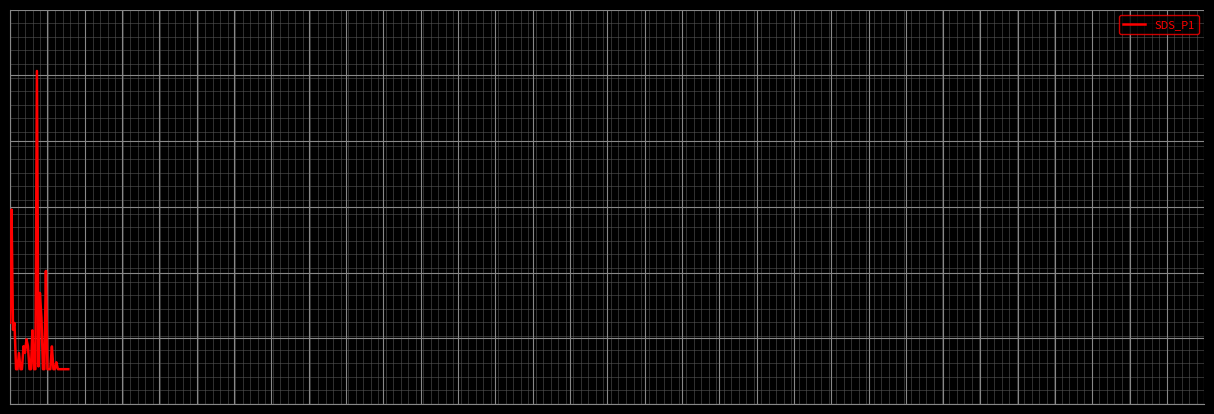

Is this an area chart (filled region under the line)?

No